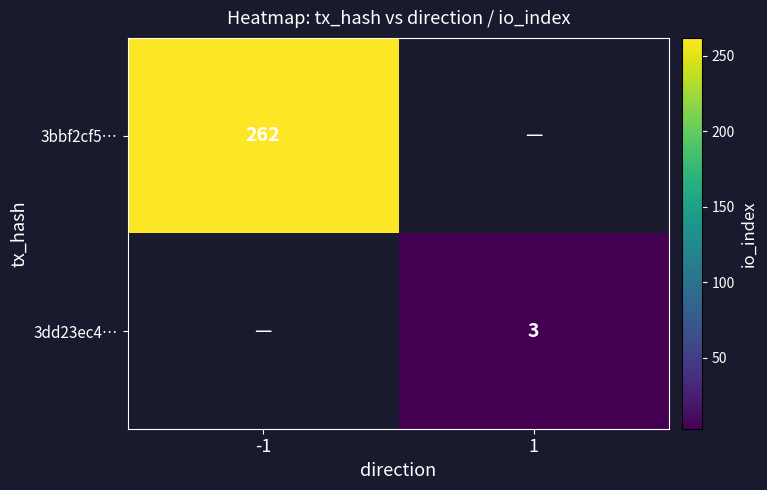

The value of 3dd23ec4… at 1 is 3. True or false?

True